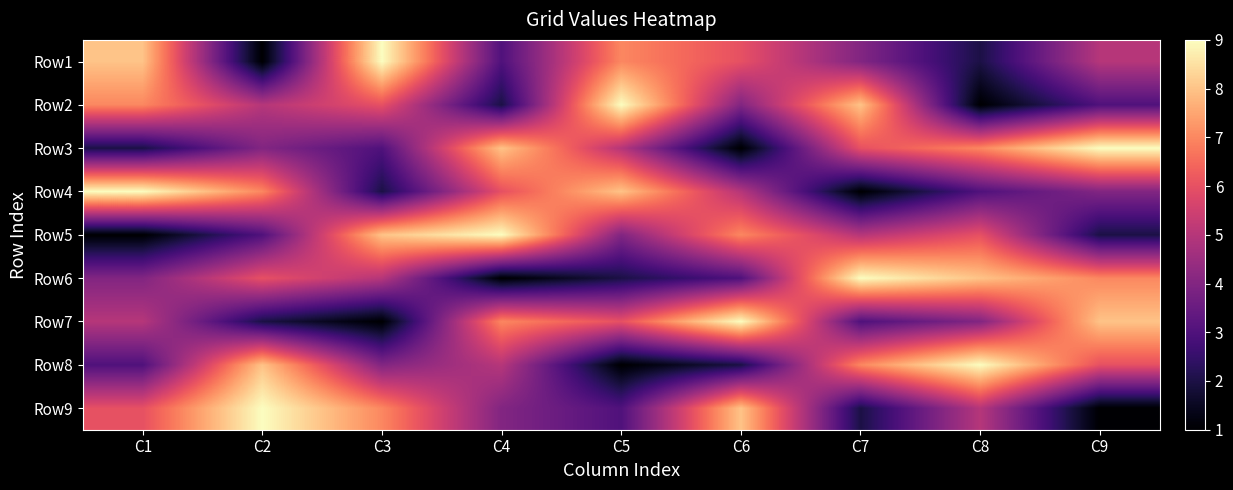

At how many categories does at least one series exceed 5?

9